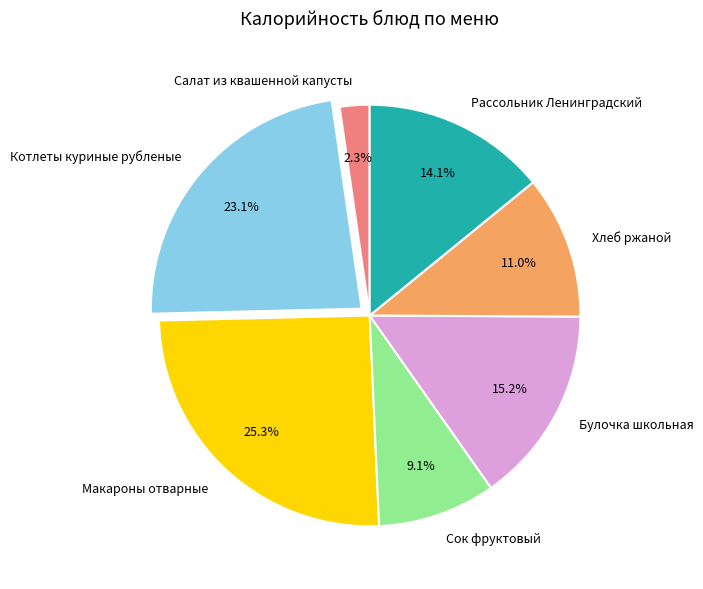

To the nearest percent, what portion does Макароны отварные represent?

25%